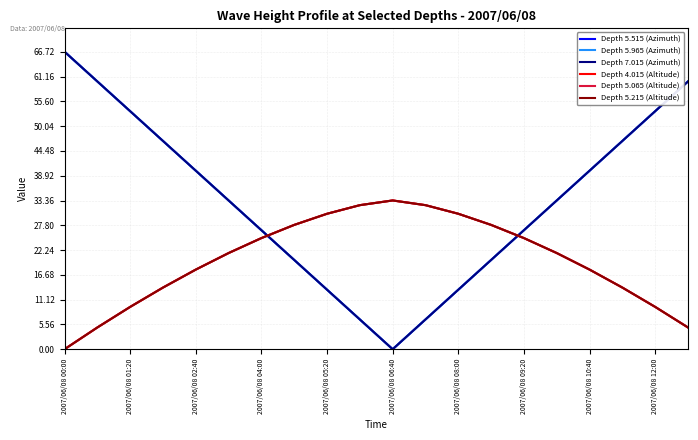

How many interior local valleys does the Depth 7.015 (Azimuth) series have?

1